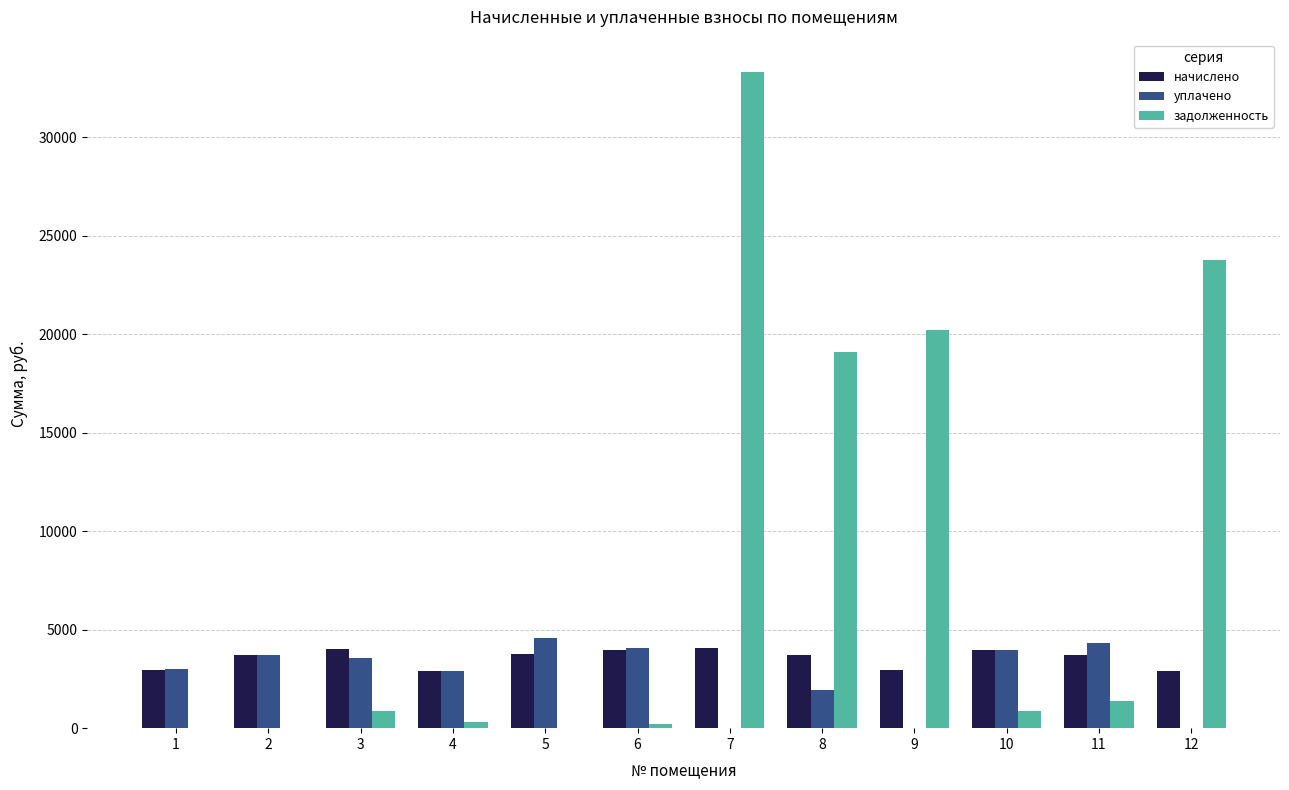

The начислено series shows 4035.4 at 3. True or false?

True